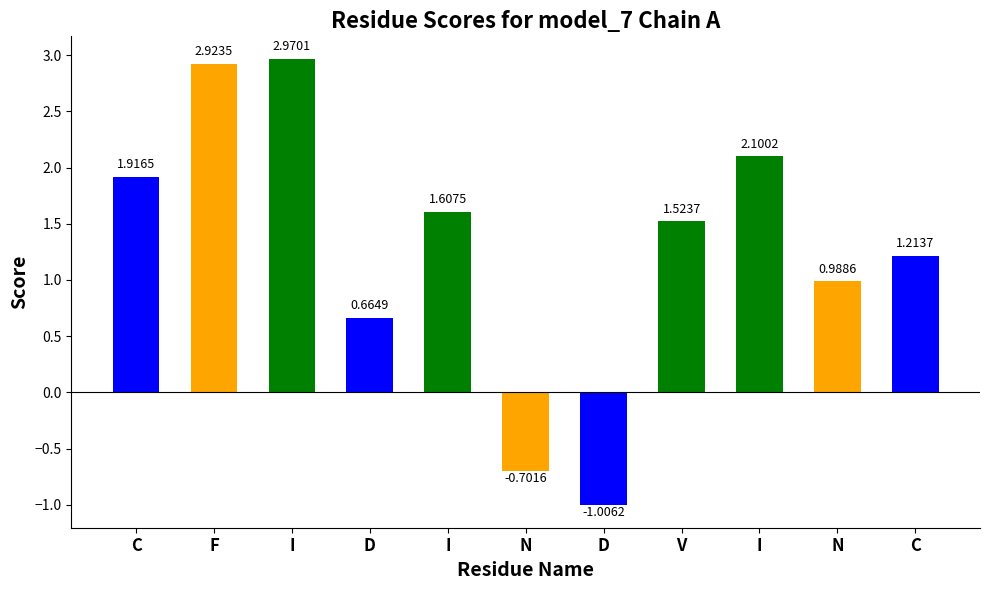

Reading right to left, list all the values displayed in this chart.

C=1.2	N=1.0	I=2.1	V=1.5	D=-1.0	N=-0.7	I=1.6	D=0.7	I=3.0	F=2.9	C=1.9